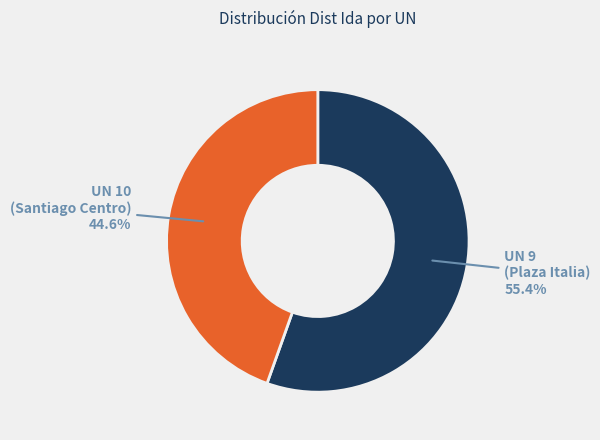

Approximately how many times larger is the value at UN 10 (Santiago Centro) compared to UN 9 (Plaza Italia)?

0.8